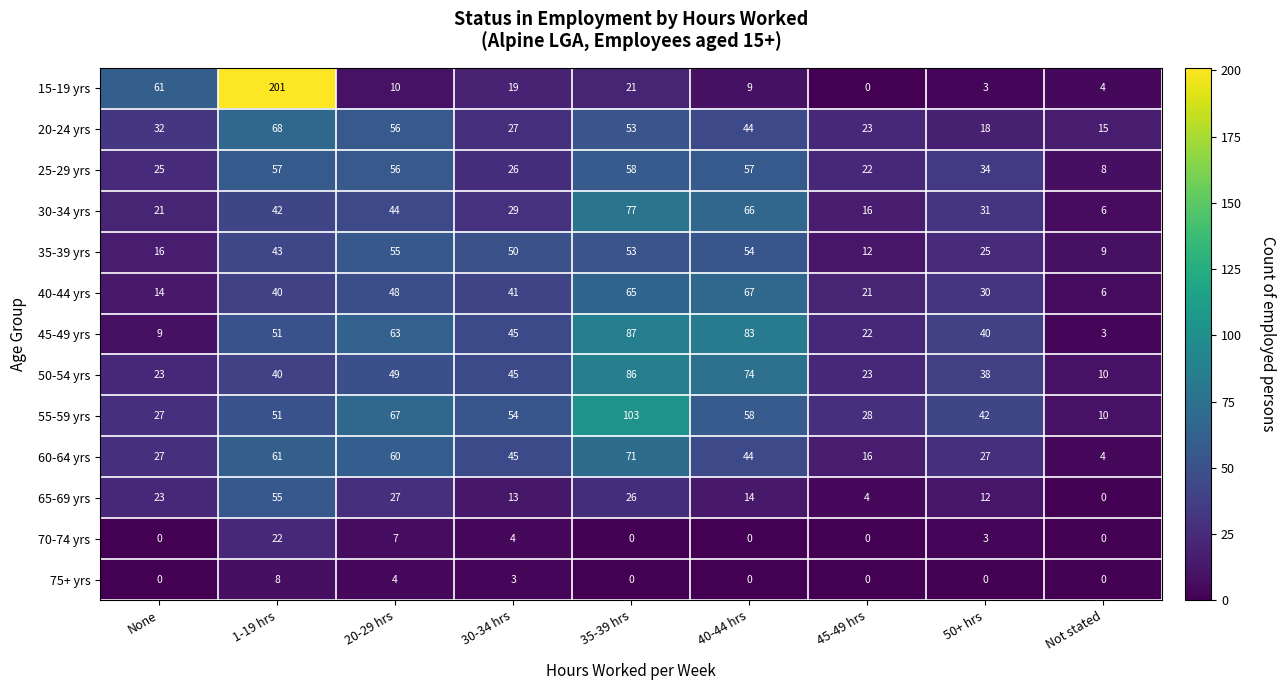

At which category is the sum across all series the highest?

1-19 hrs